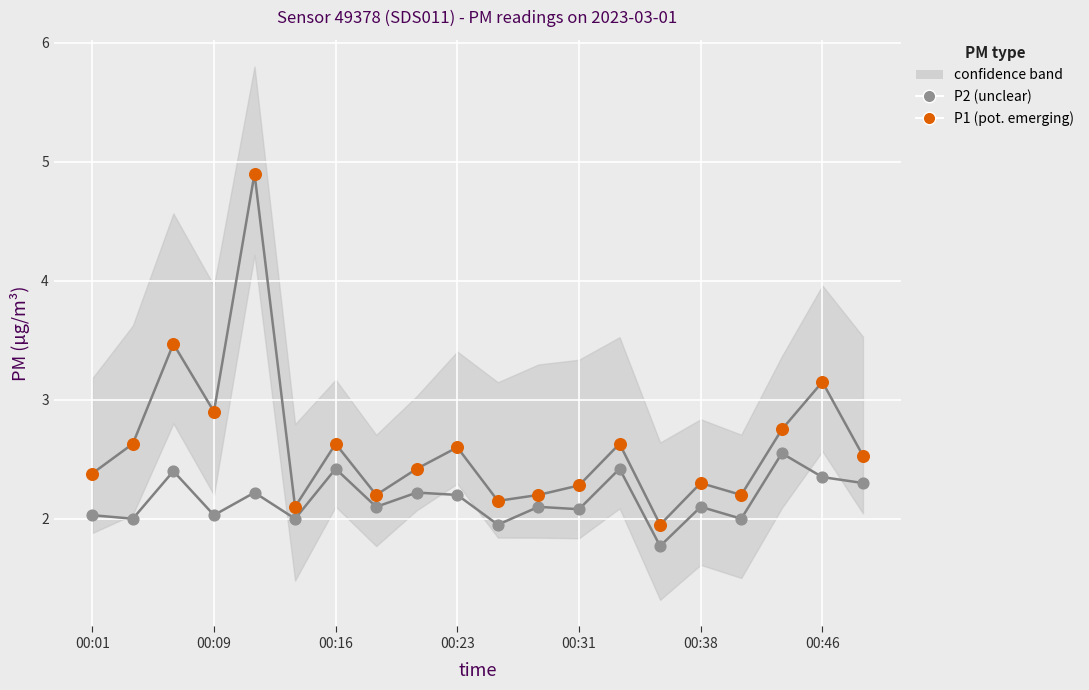

In the P1 (pot. emerging) series, what Y value is closest to 3?

2.9